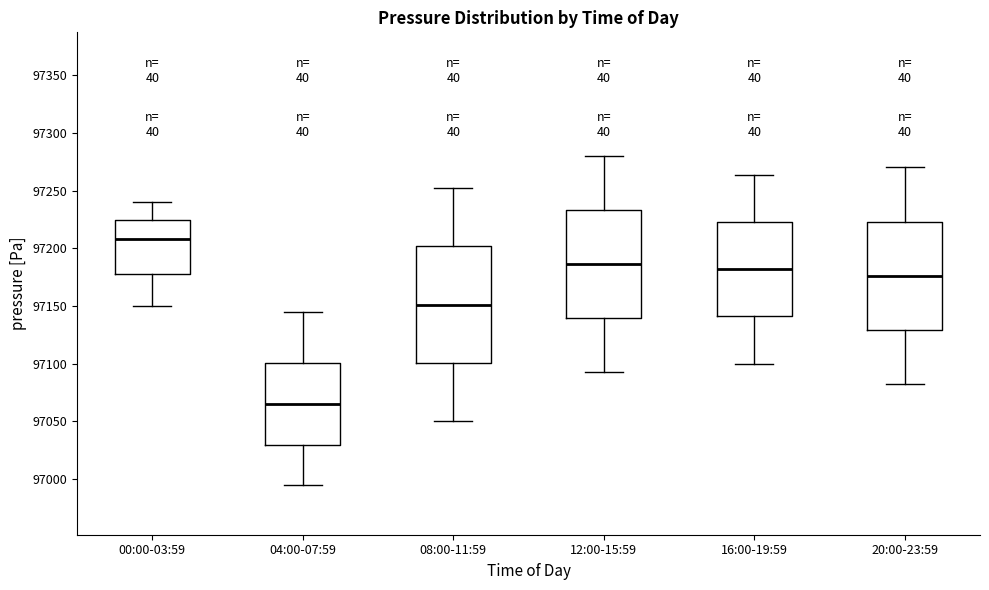

Which box has the lowest median line?

04:00-07:59